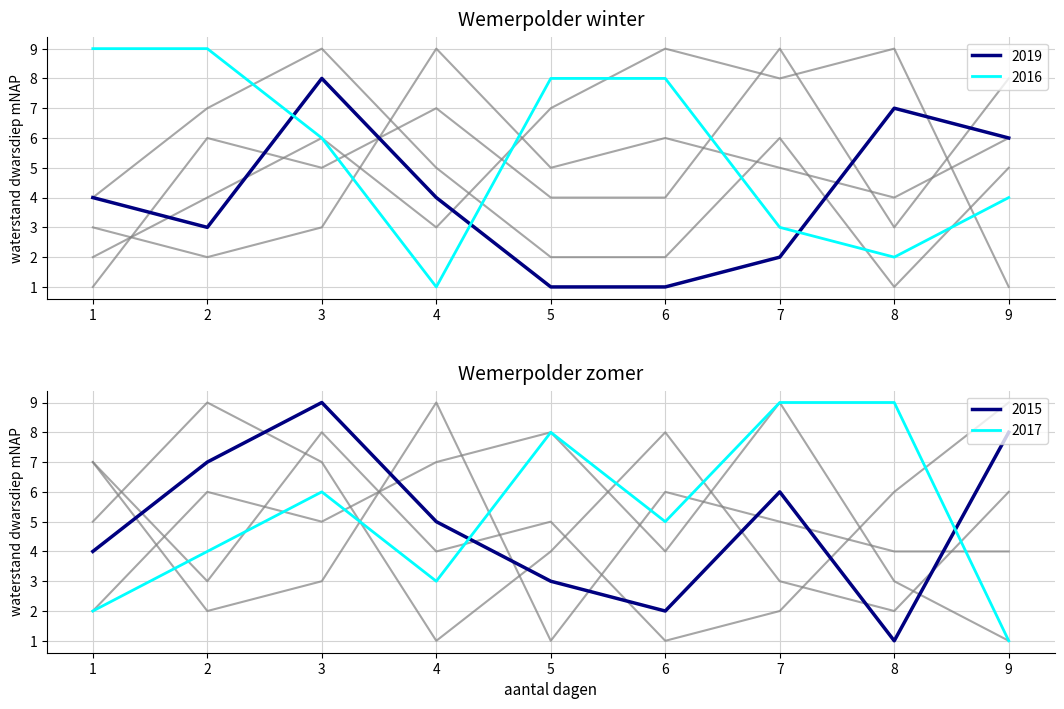

List the labels in order of col_2 value, smallest first.

9, 1, 4, 2, 3, 5, 7, 6, 8